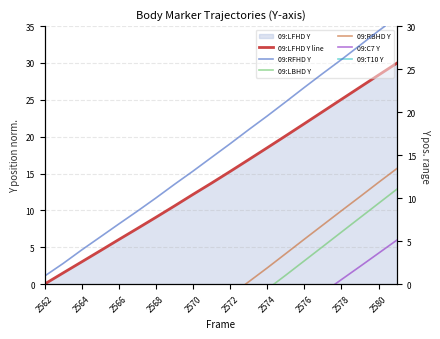

How many series are shown in this chart?

6